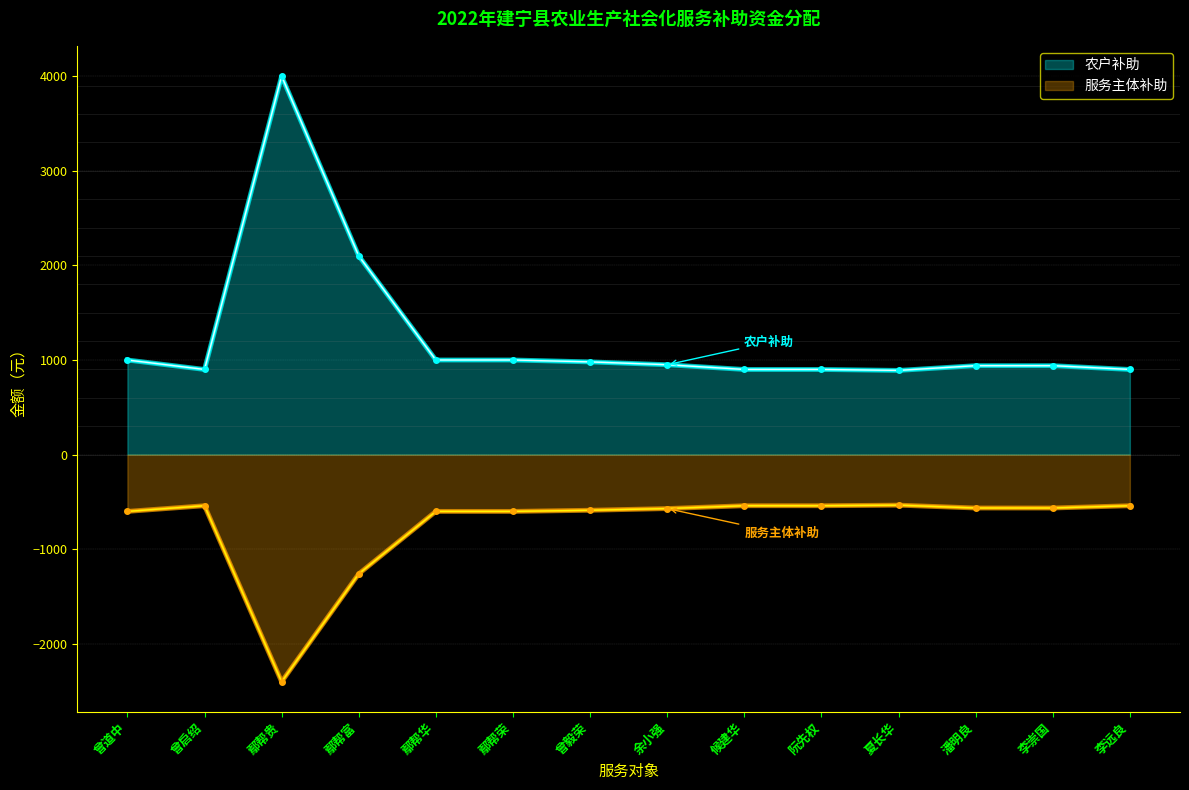

How many interior local valleys does the 服务主体补助 series have?

1